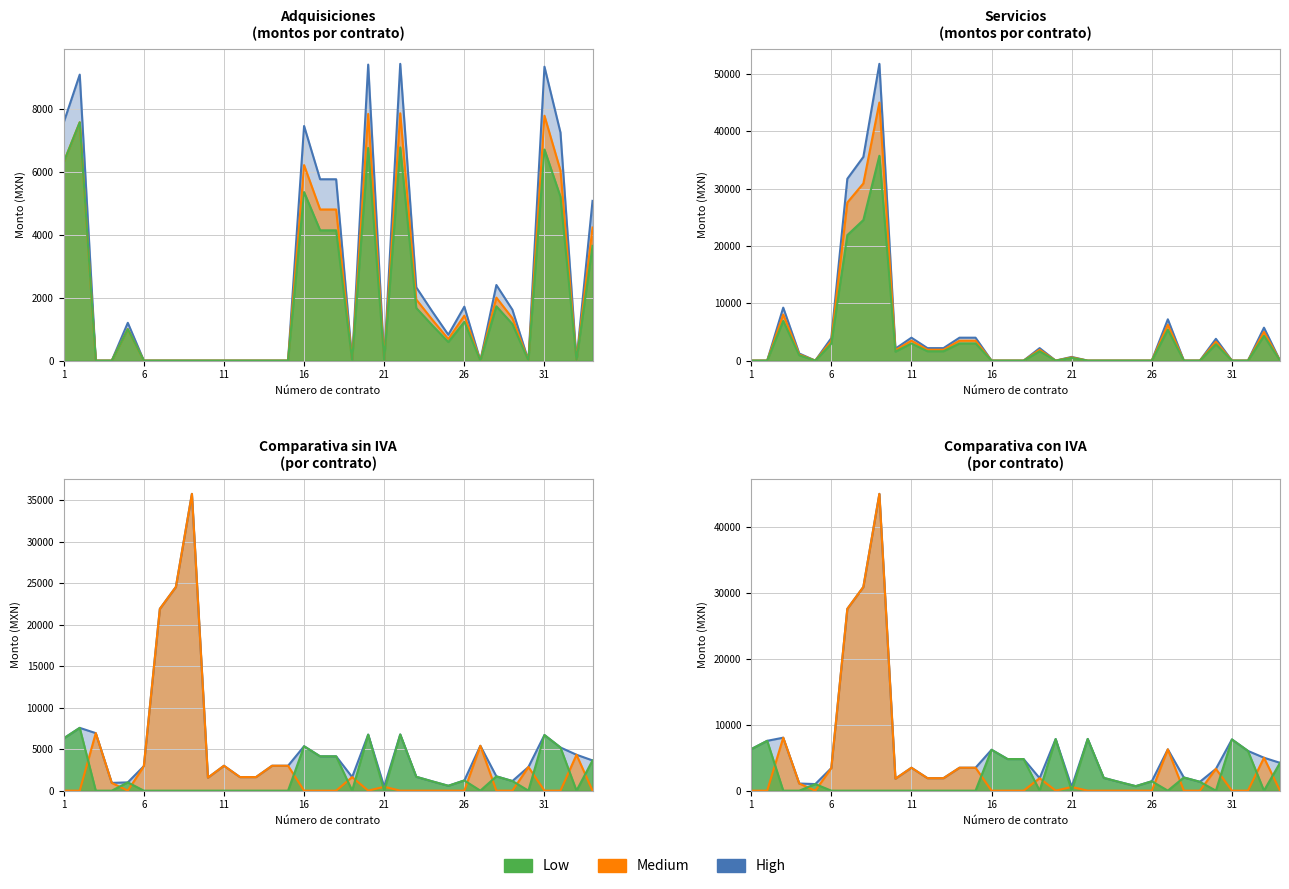

True or false: Servicios_sin_iva and Servicios_con_iva intersect in this chart.

False